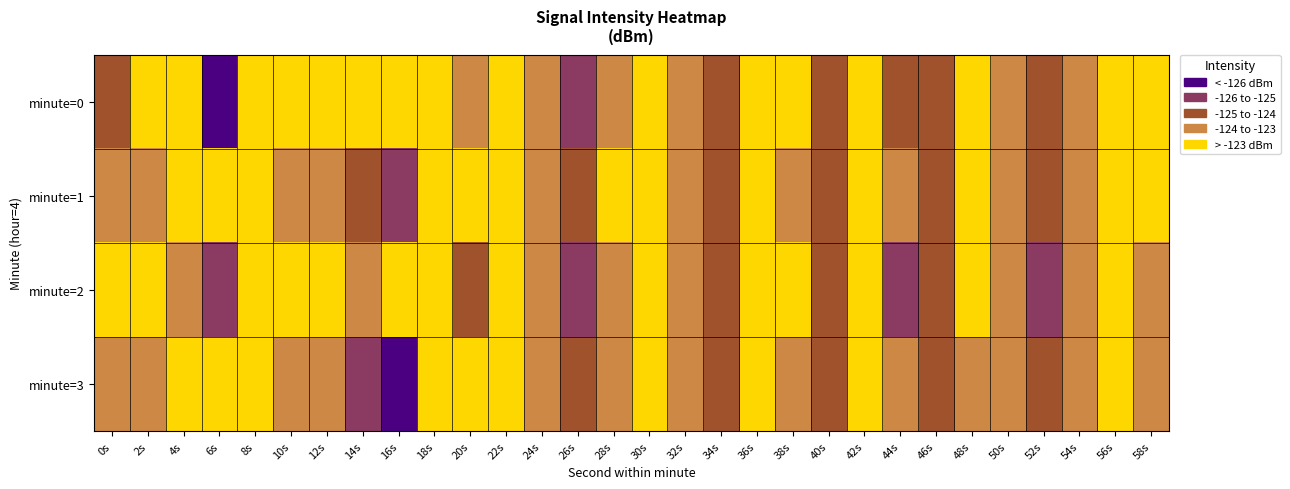

List the series in order of their overall mean, highest first.

minute=0, minute=2, minute=1, minute=3